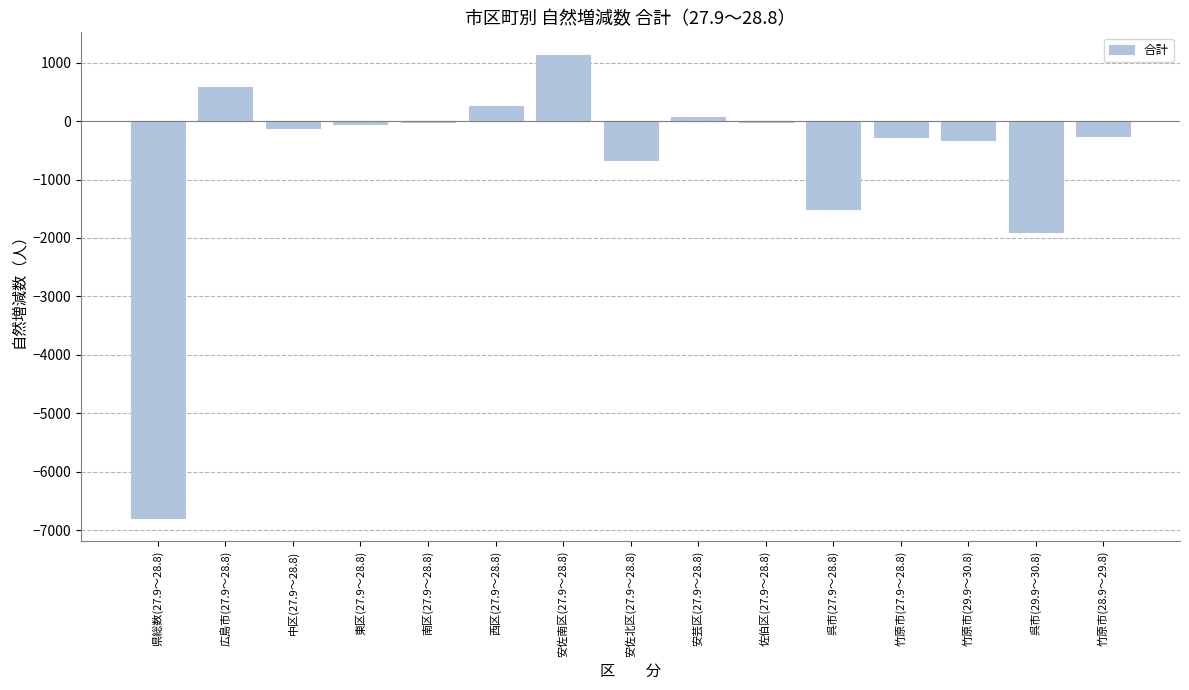

The chart shows a value of 68 at 安芸区(27.9～28.8). True or false?

True